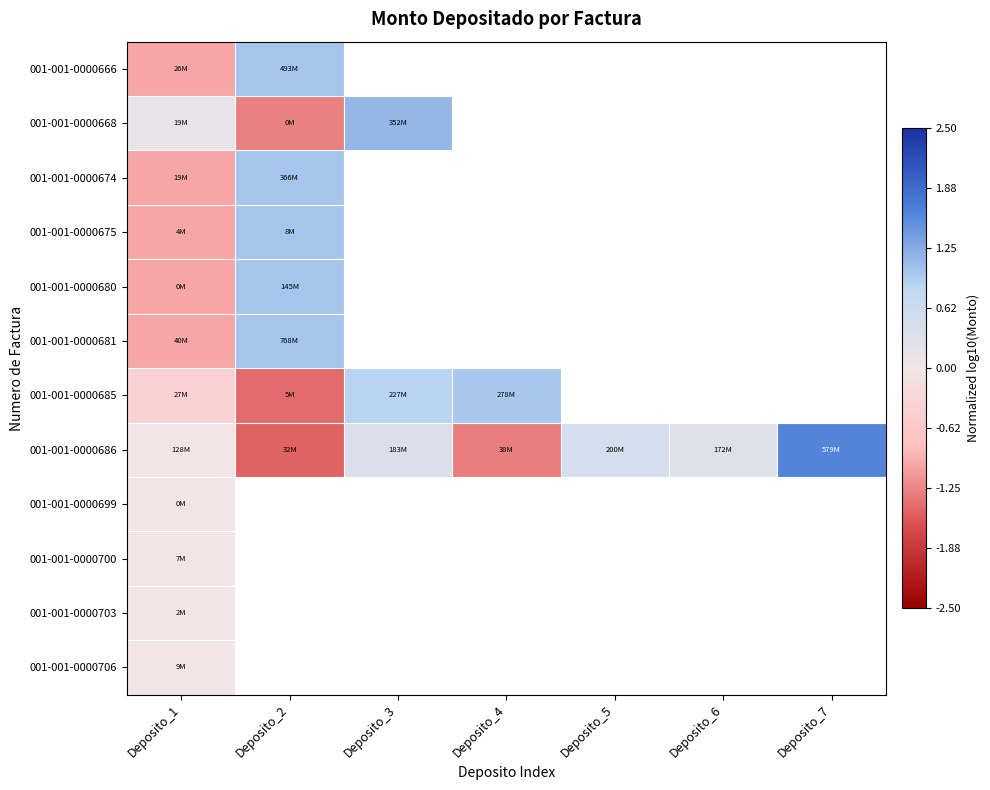

List the series in order of their peak value, lowest first.

001-001-0000699, 001-001-0000700, 001-001-0000703, 001-001-0000706, 001-001-0000685, 001-001-0000675, 001-001-0000666, 001-001-0000681, 001-001-0000680, 001-001-0000674, 001-001-0000668, 001-001-0000686